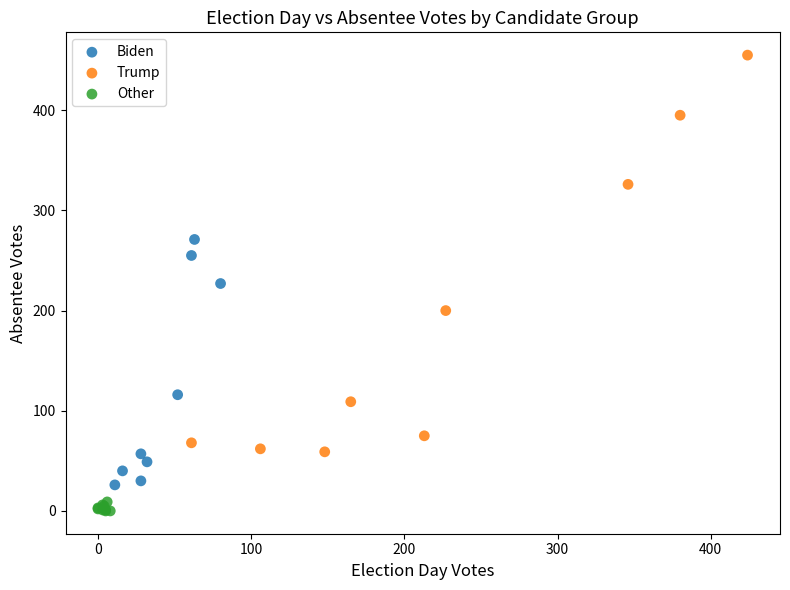

What are all the series names shown in the legend?

Biden, Trump, Other